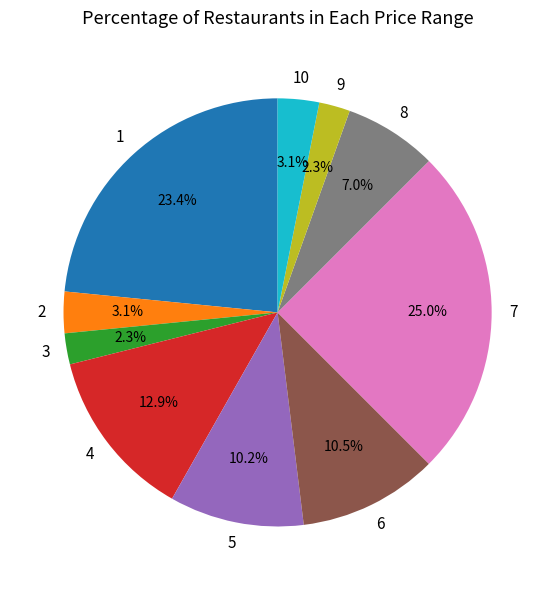

How many segments does this pie chart have?

10